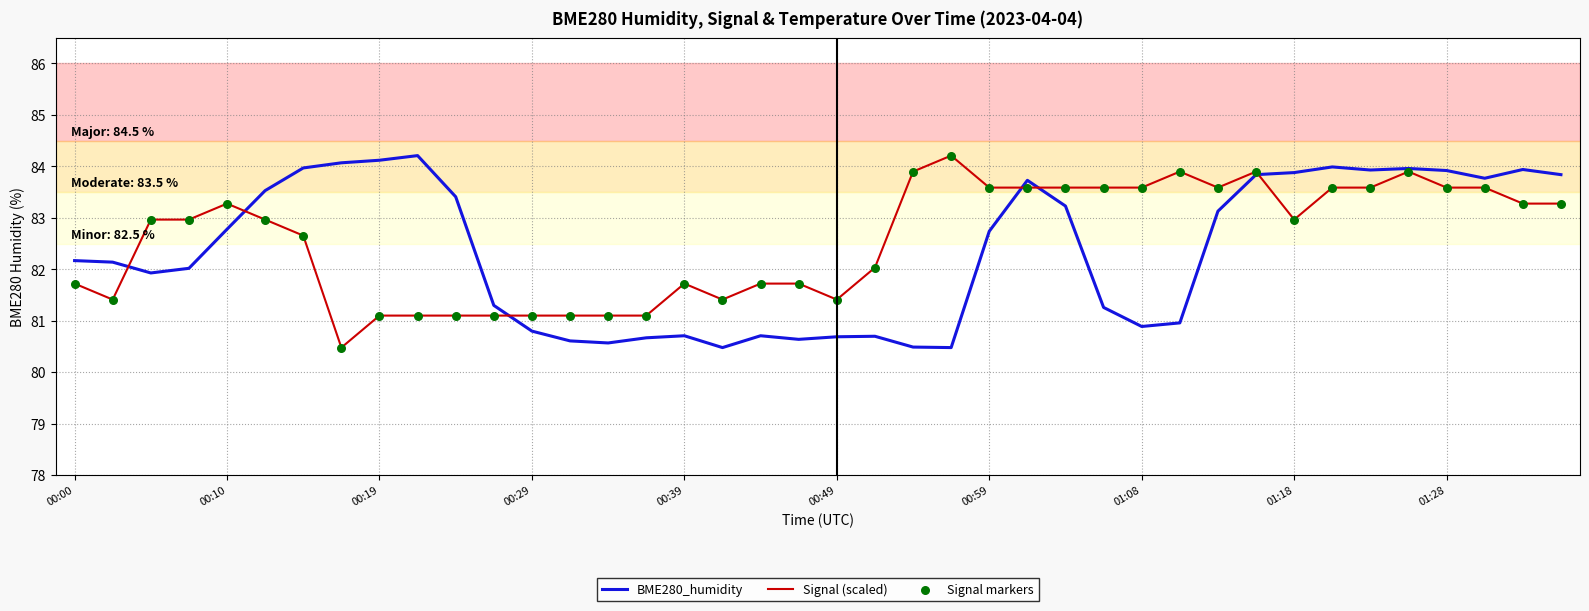

At how many categories does at least one series exceed 81?

40